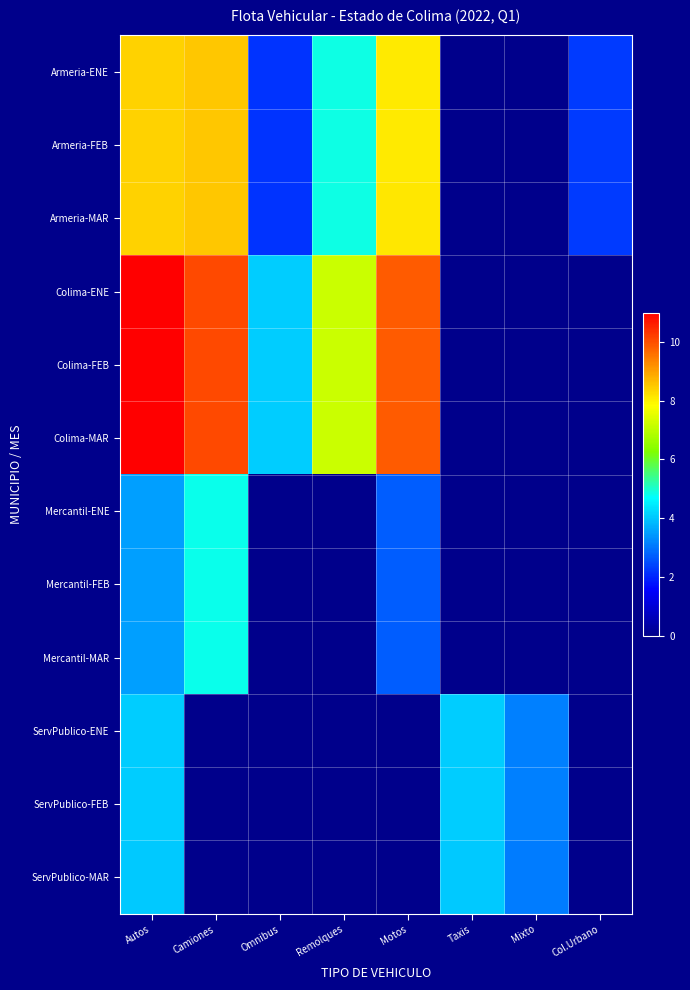

Reading left to right, transcribe all the data shown in this chart.

Armeria-ENE: Autos=8.4	Camiones=8.5	Omnibus=2.2	Remolques=4.9	Motos=8.1	Taxis=0.0	Mixto=0.0	Col.Urbano=2.3
Armeria-FEB: Autos=8.4	Camiones=8.5	Omnibus=2.2	Remolques=4.9	Motos=8.1	Taxis=0.0	Mixto=0.0	Col.Urbano=2.3
Armeria-MAR: Autos=8.4	Camiones=8.5	Omnibus=2.2	Remolques=4.9	Motos=8.1	Taxis=0.0	Mixto=0.0	Col.Urbano=2.3
Colima-ENE: Autos=11.0	Camiones=10.1	Omnibus=4.1	Remolques=7.2	Motos=9.8	Taxis=0.0	Mixto=0.0	Col.Urbano=0.0
Colima-FEB: Autos=11.0	Camiones=10.1	Omnibus=4.1	Remolques=7.2	Motos=9.8	Taxis=0.0	Mixto=0.0	Col.Urbano=0.0
Colima-MAR: Autos=11.0	Camiones=10.1	Omnibus=4.1	Remolques=7.2	Motos=9.9	Taxis=0.0	Mixto=0.0	Col.Urbano=0.0
Mercantil-ENE: Autos=3.6	Camiones=4.8	Omnibus=0.0	Remolques=0.0	Motos=2.7	Taxis=0.0	Mixto=0.0	Col.Urbano=0.0
Mercantil-FEB: Autos=3.5	Camiones=4.8	Omnibus=0.0	Remolques=0.0	Motos=2.7	Taxis=0.0	Mixto=0.0	Col.Urbano=0.0
Mercantil-MAR: Autos=3.5	Camiones=4.8	Omnibus=0.0	Remolques=0.0	Motos=2.7	Taxis=0.0	Mixto=0.0	Col.Urbano=0.0
ServPublico-ENE: Autos=4.1	Camiones=0.0	Omnibus=0.0	Remolques=0.0	Motos=0.0	Taxis=4.1	Mixto=3.1	Col.Urbano=0.0
ServPublico-FEB: Autos=4.1	Camiones=0.0	Omnibus=0.0	Remolques=0.0	Motos=0.0	Taxis=4.1	Mixto=3.1	Col.Urbano=0.0
ServPublico-MAR: Autos=4.1	Camiones=0.0	Omnibus=0.0	Remolques=0.0	Motos=0.0	Taxis=4.1	Mixto=3.1	Col.Urbano=0.0